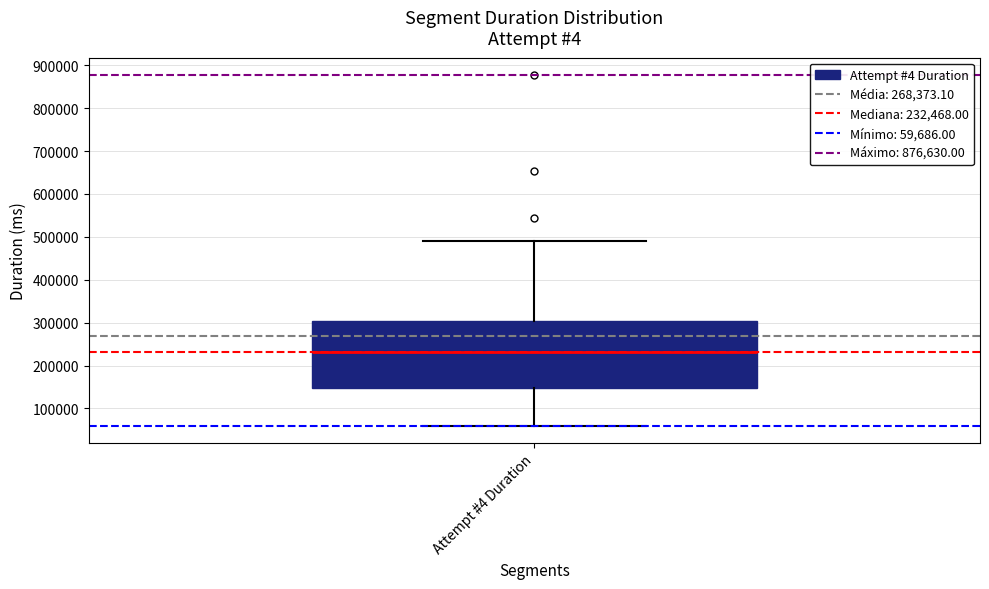

Transcribe this box plot: give where the median line is, the range the box spans, and where the two whiskers end, as read against the y-axis. The values are not printed on the chart, so give them approximately, as read against the axis.

median 230000, box 150000 to 300000, whiskers 60000 to 490000